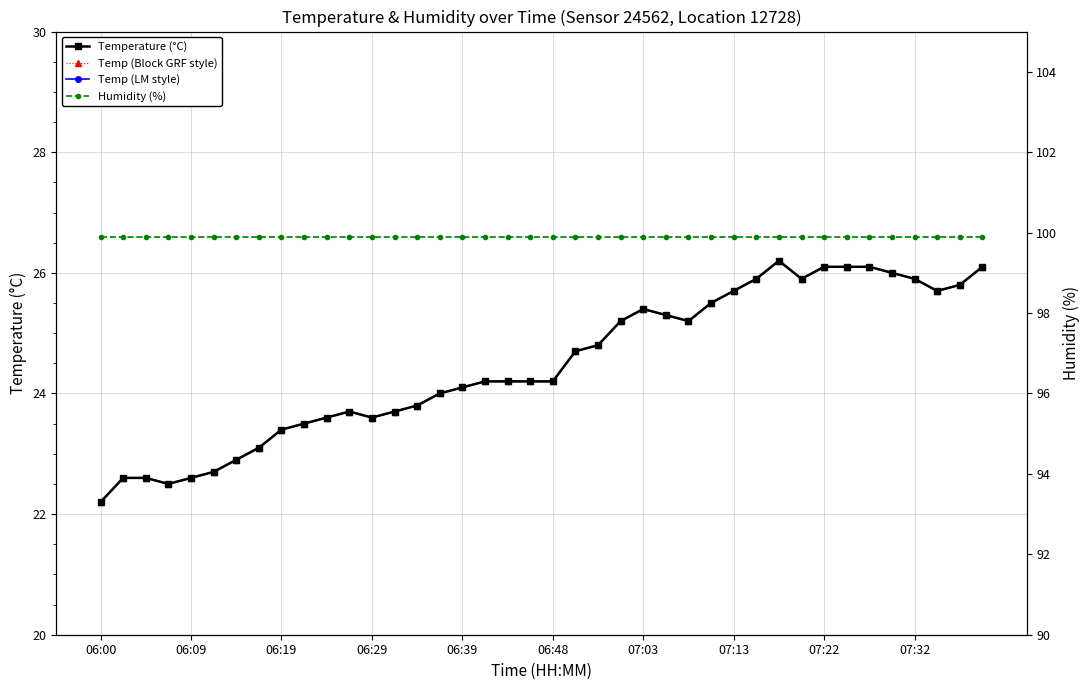

At which category does the chart reach its peak across all series?

06:00